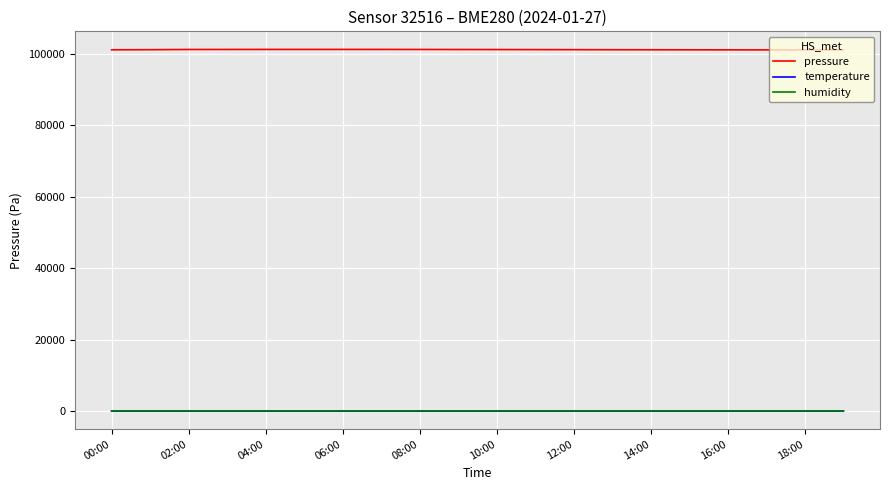

Which series has the largest total across all categories?

pressure